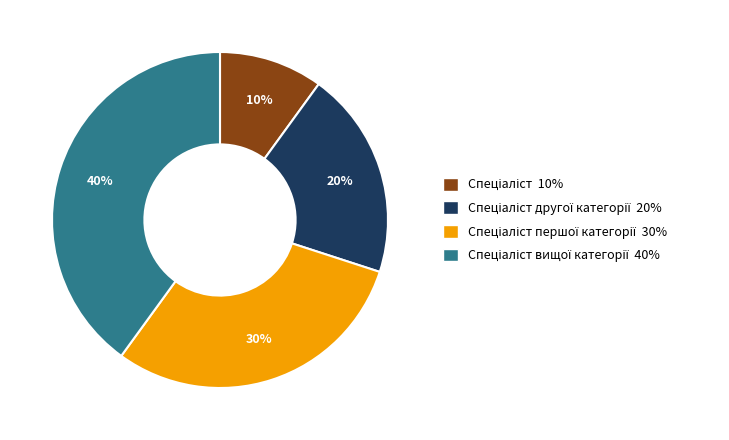

Count the number of slices in the pie.

4